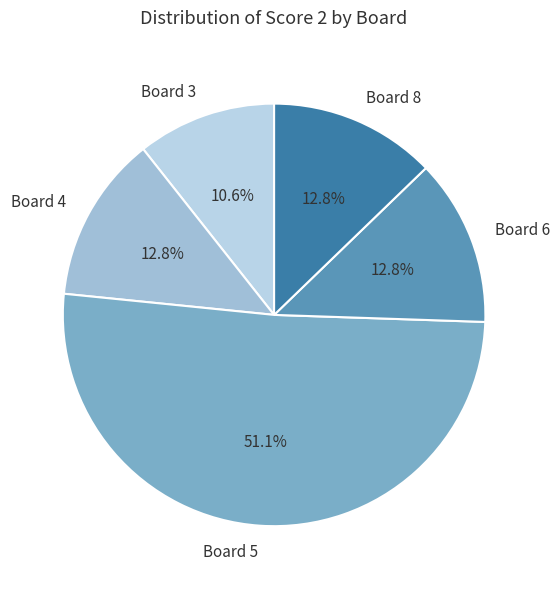

To the nearest percent, what is the average slice percentage?

20%